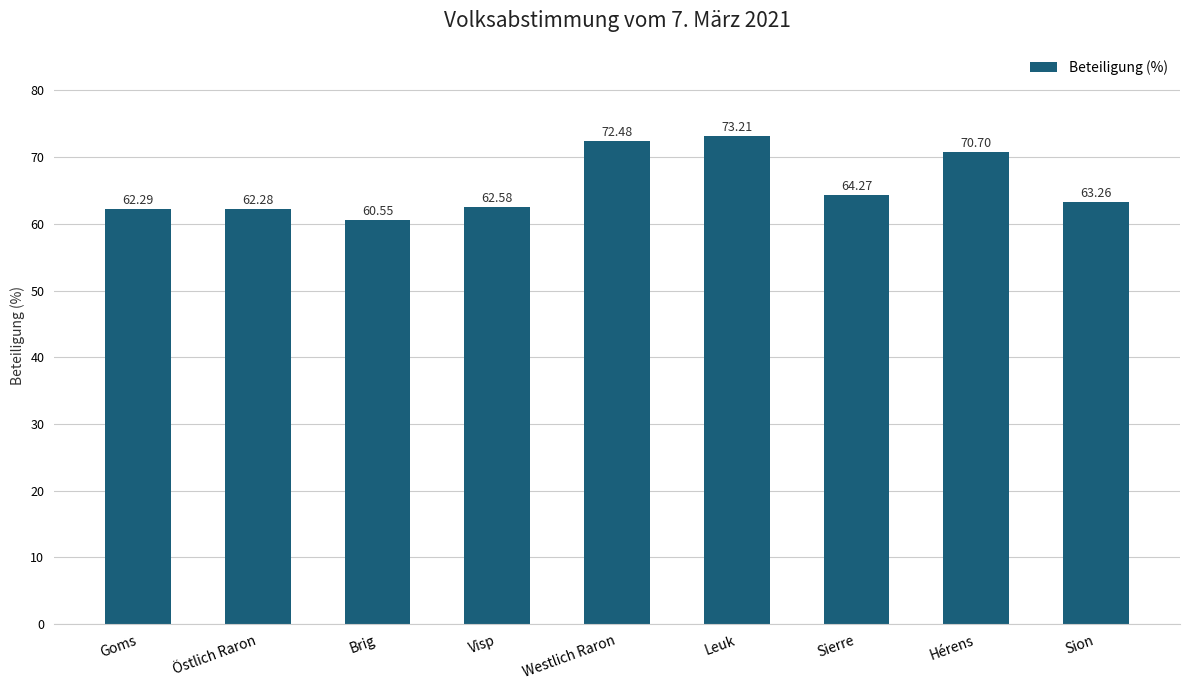

What is the label of the 6th bar from the left?

Leuk